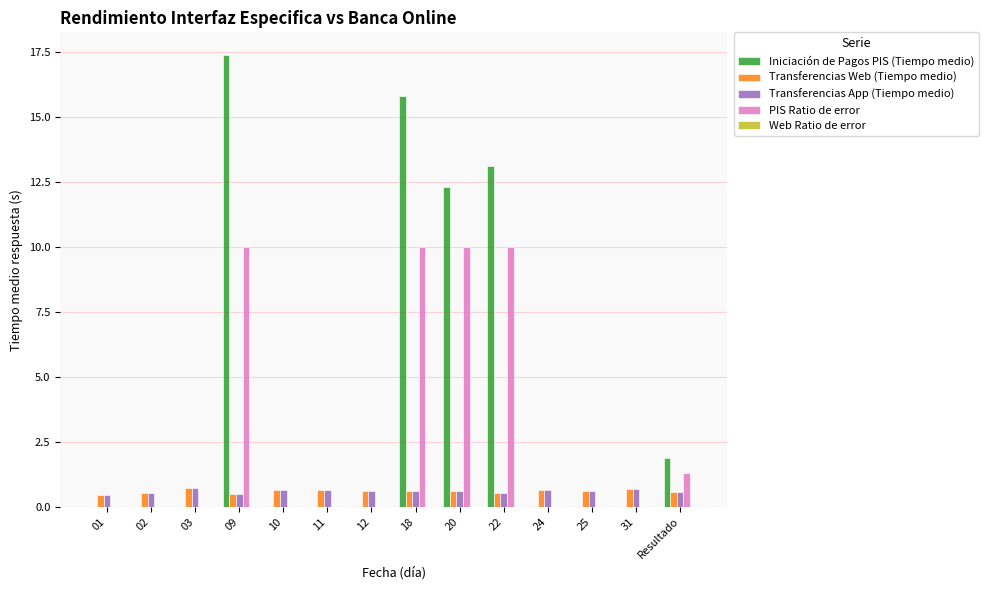

The value of Transferencias Web (Tiempo medio) at 18 is 0.6. True or false?

True